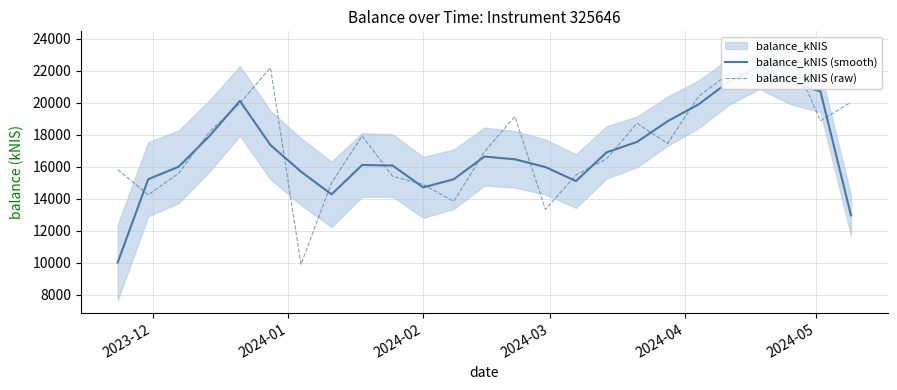

Does the chart have visible grid lines?

Yes